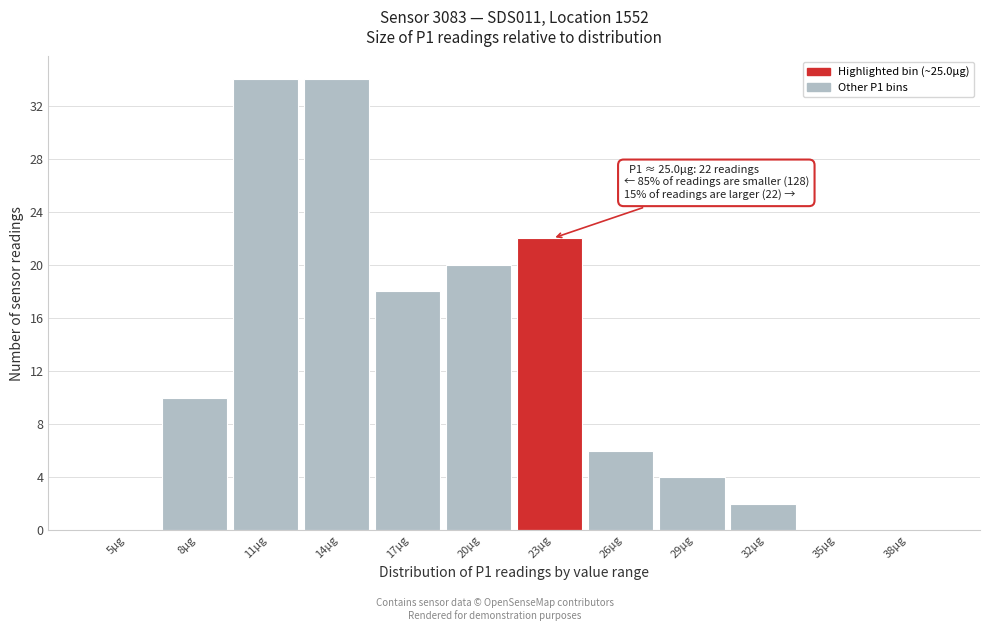

Reading left to right, extract all data points from this chart.

5µg=0	8µg=10	11µg=34	14µg=34	17µg=18	20µg=20	23µg=22	26µg=6	29µg=4	32µg=2	35µg=0	38µg=0